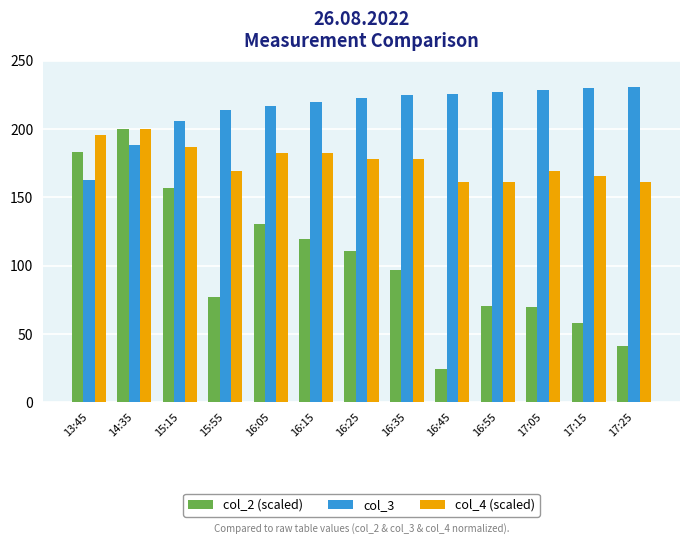

How many bars are there in each group?

3